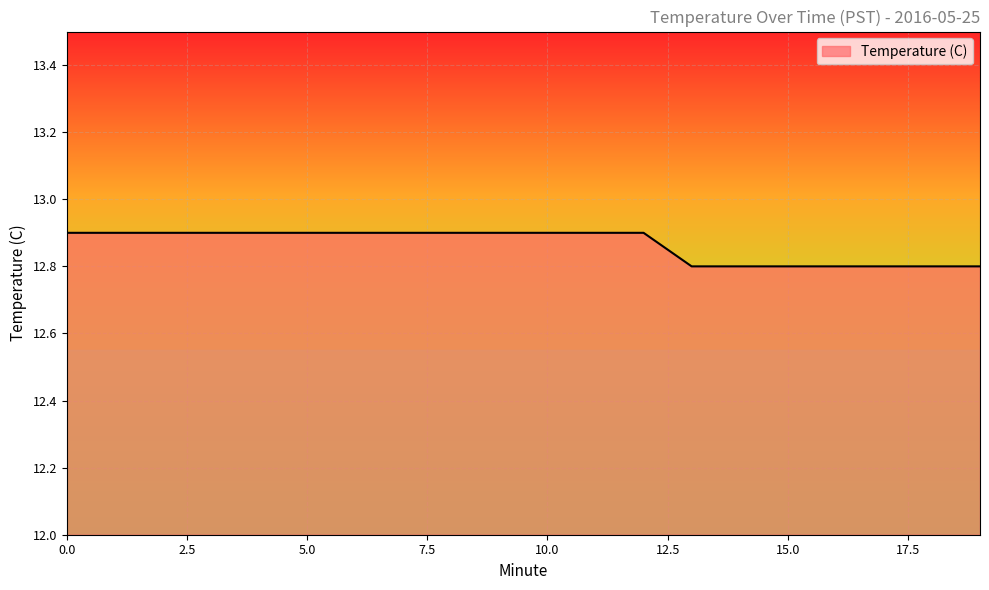

What is the maximum value shown in the chart?

12.9